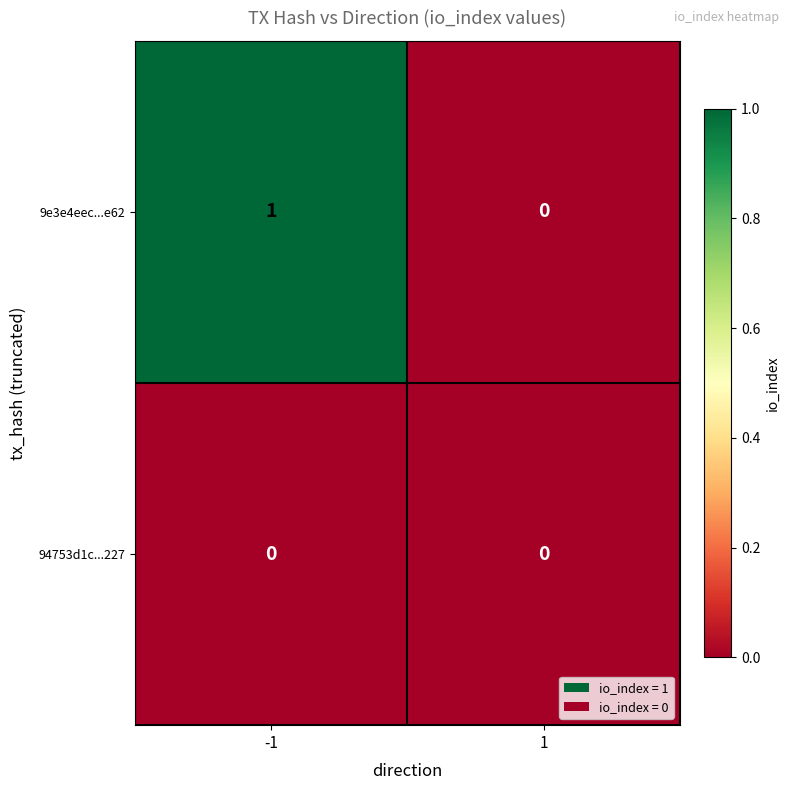

Which series changed the most between -1 and 1?

9e3e4eec...e62